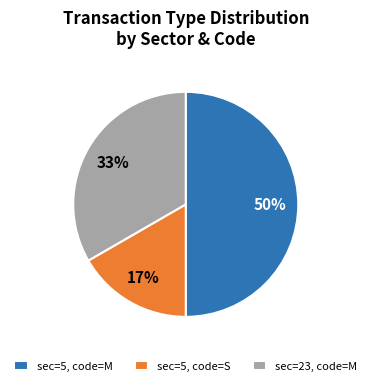

Between sec=5, code=M and sec=23, code=M, which is larger?

sec=5, code=M